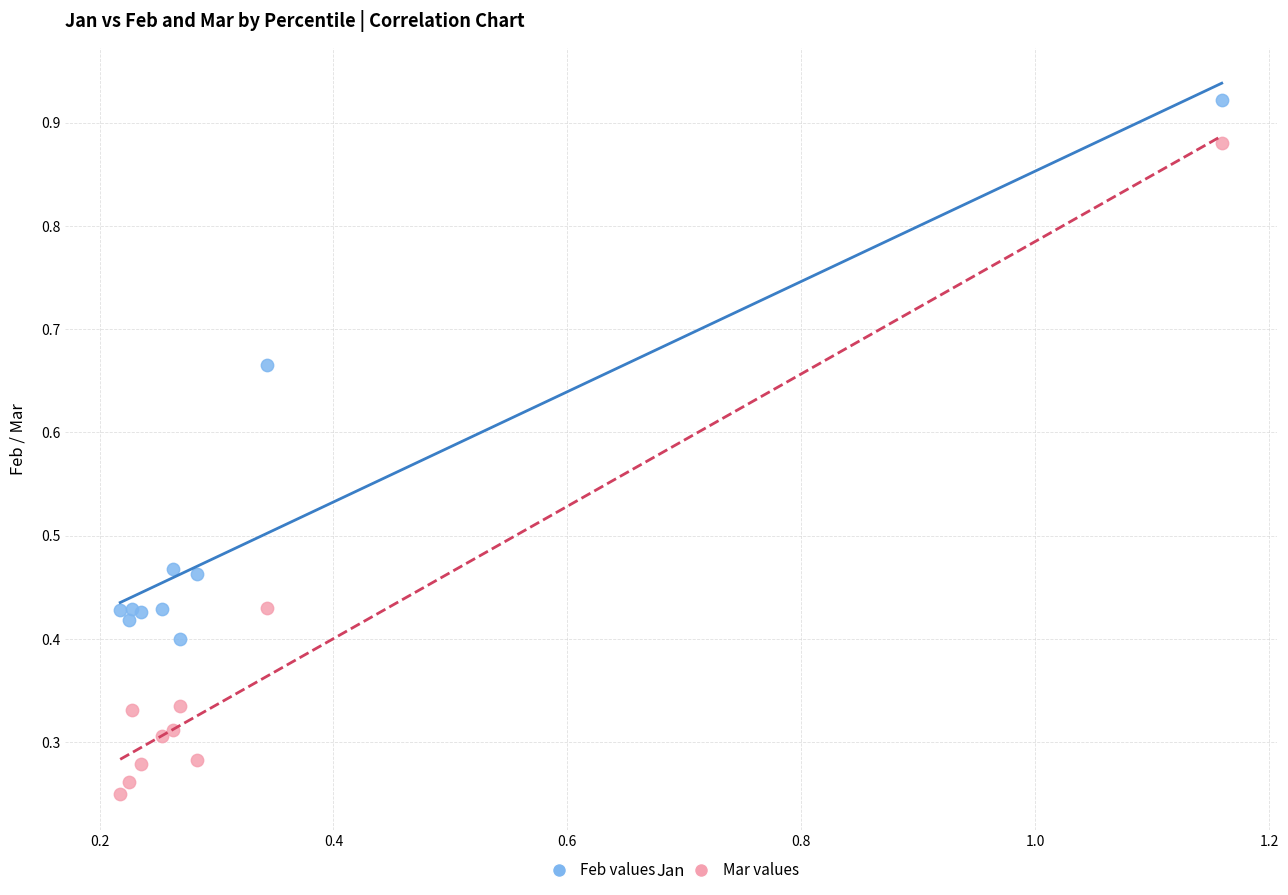

Which series has the widest spread of Y values?

Mar values